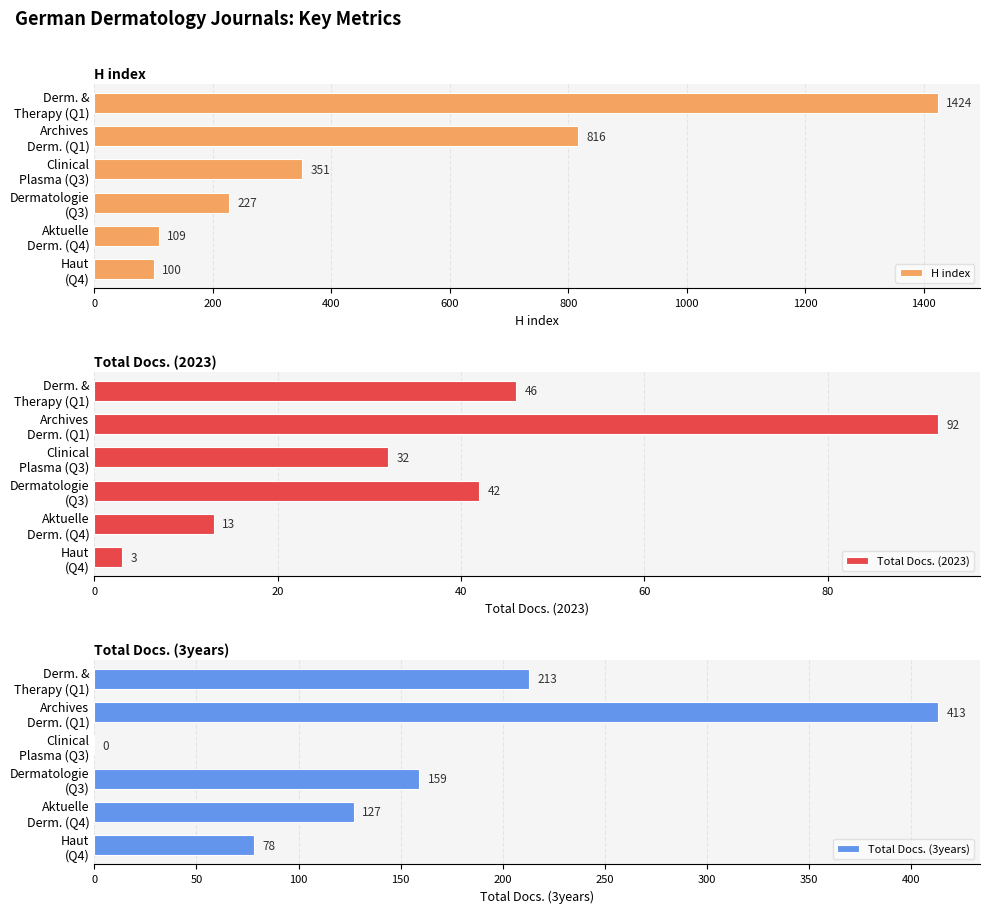

What is the difference between the maximum and minimum values in the H index series?

1324